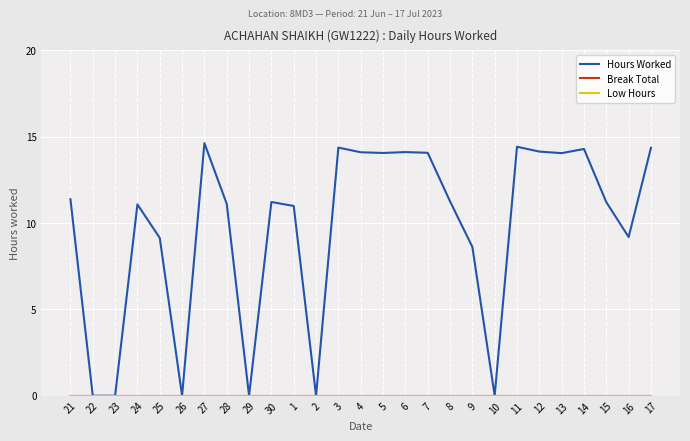

How many lines are shown in the chart?

3